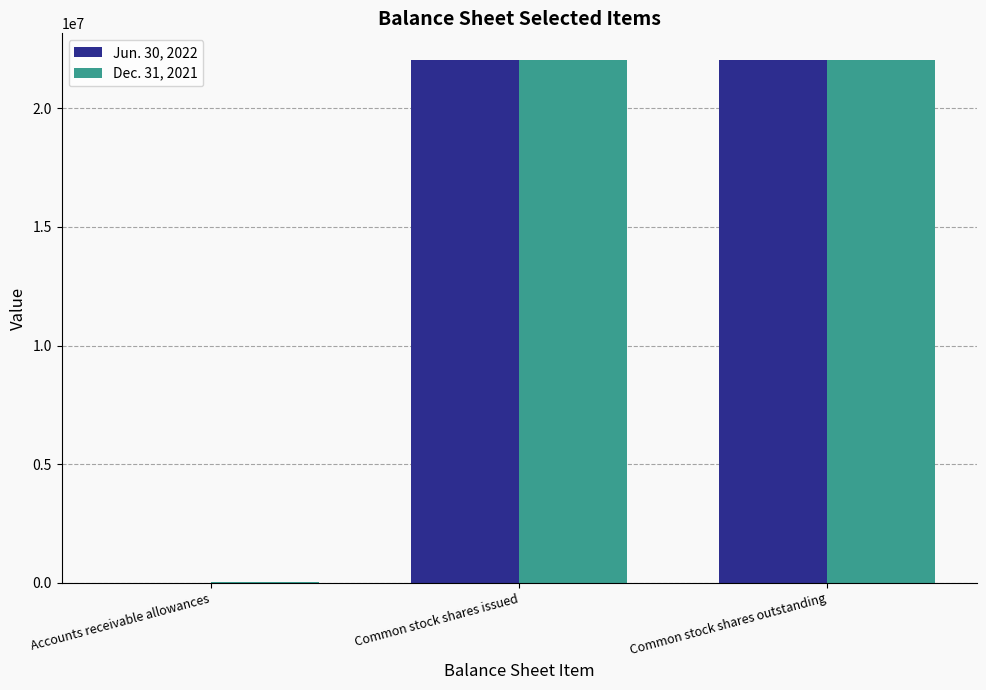

Is it true that Dec. 31, 2021 equals 22018016 at Common stock shares outstanding?

True